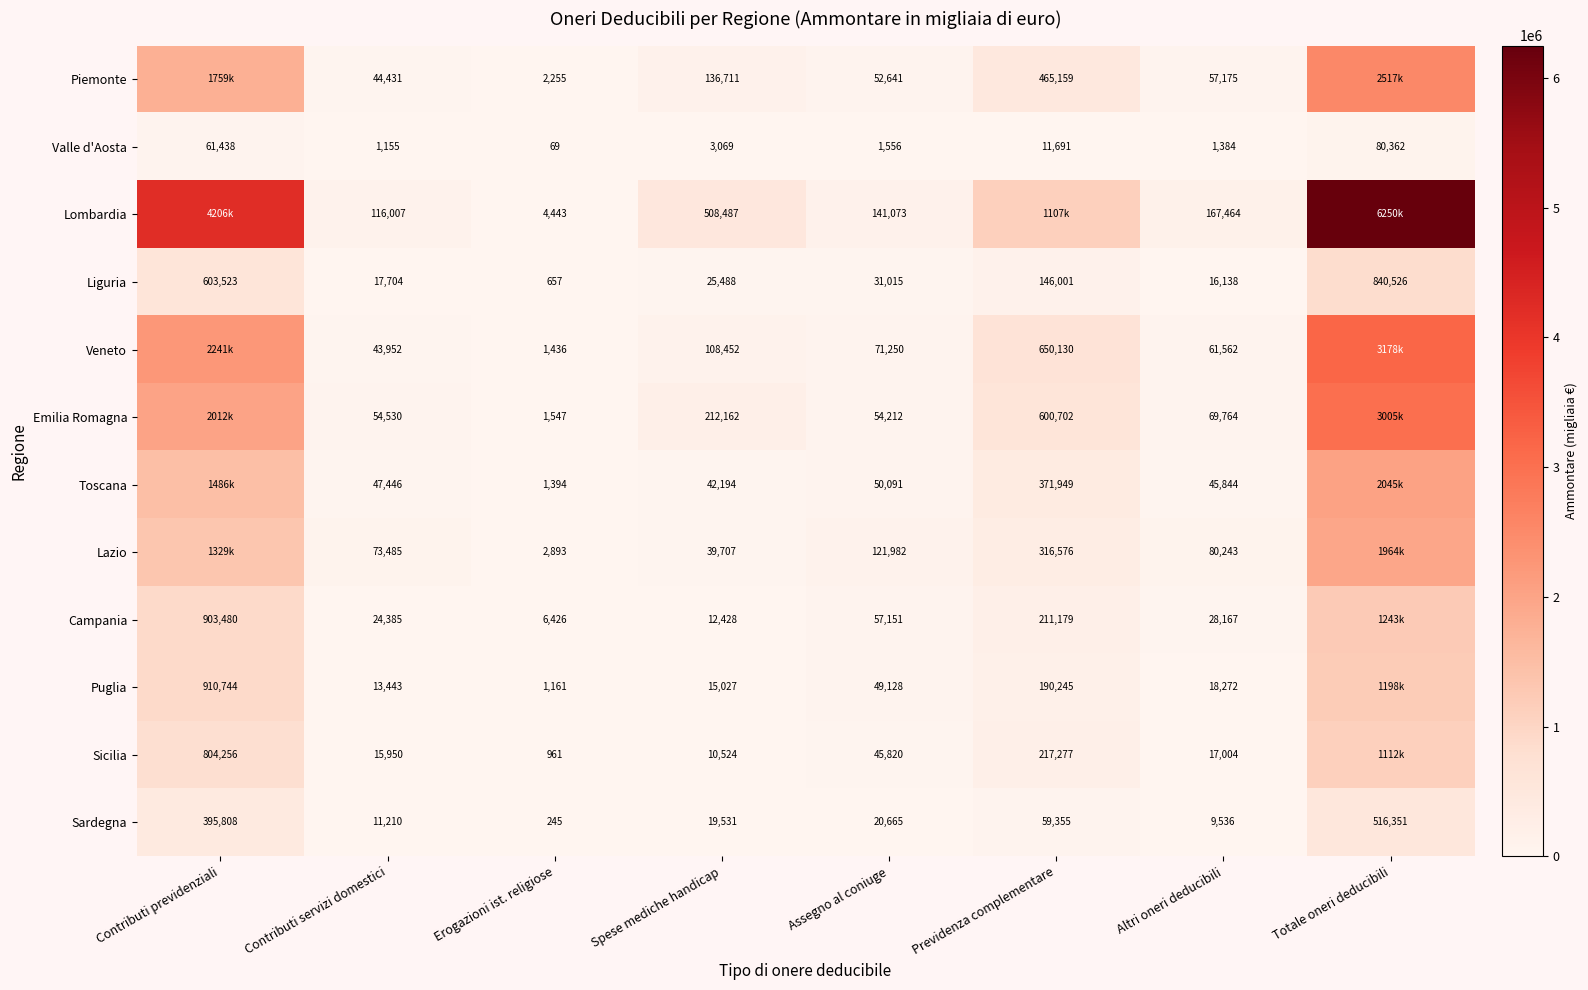

What is the difference between the Liguria values at Totale oneri deducibili and Contributi previdenziali?

237003